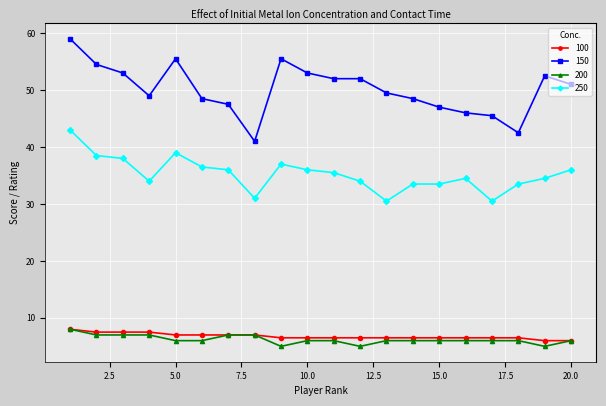

What is the value of the 100 point at the 12th from the left?

6.5